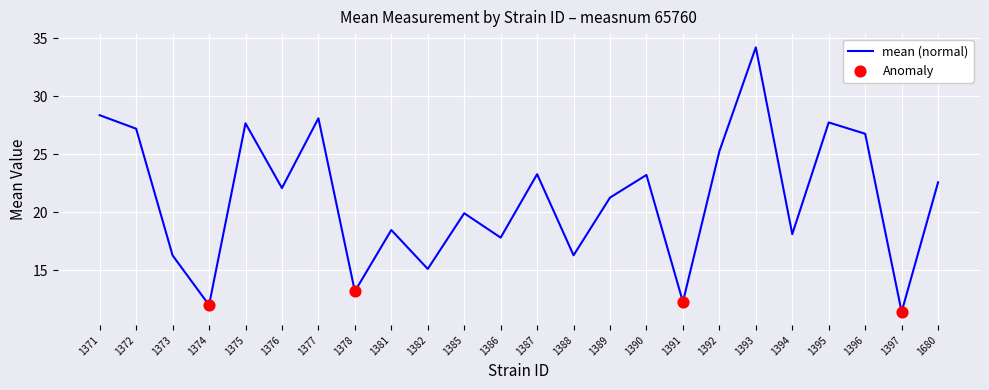

The value at 1371 is 28.4. True or false?

True